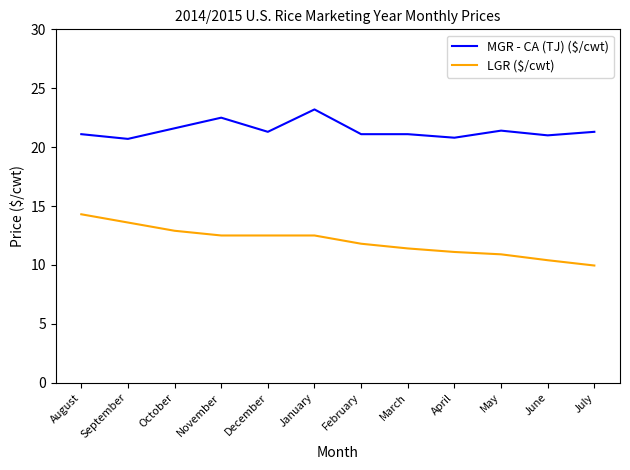

Read the LGR ($/cwt) value at September.

13.6